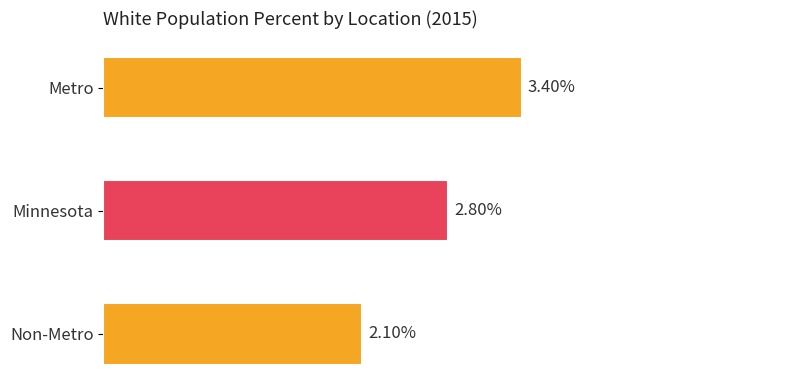

Are the bars horizontal?

Yes